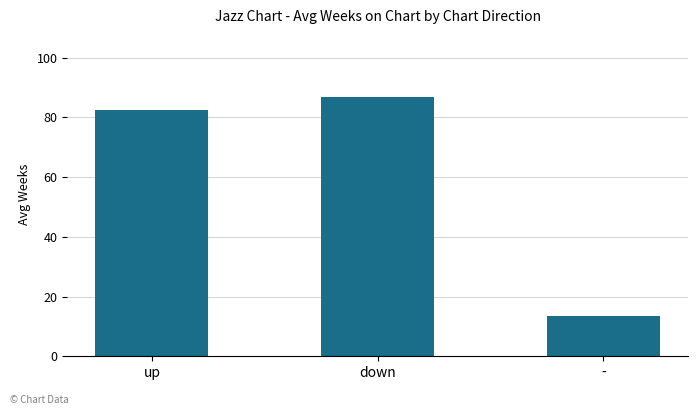

What is the ratio of the value at up to the value at down?

0.9